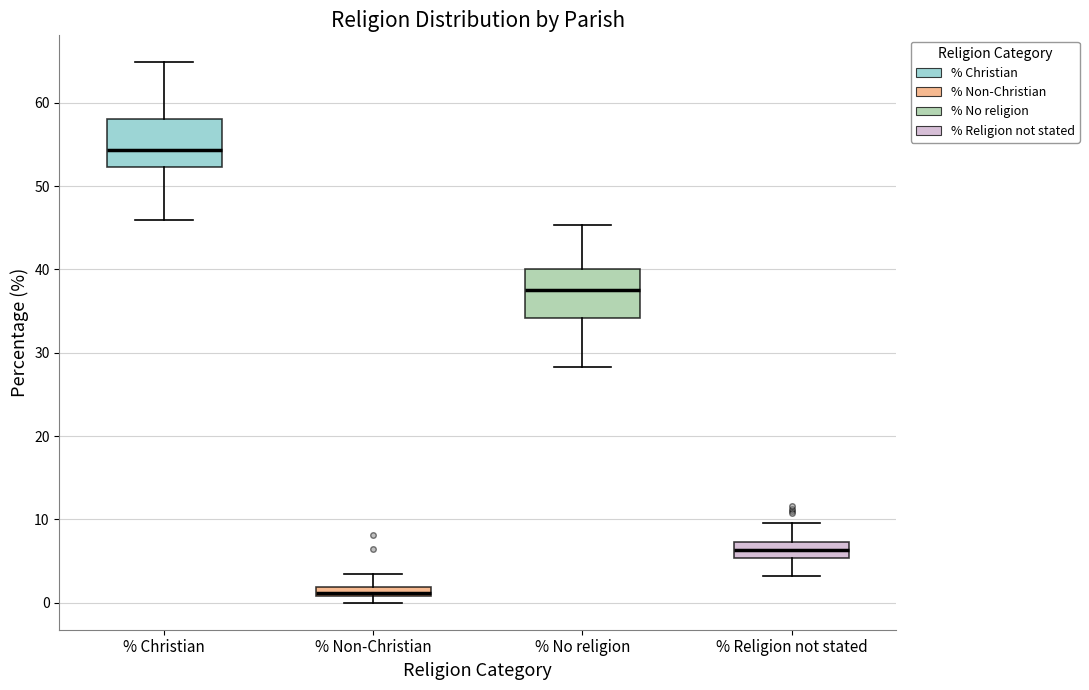

Where is the upper edge of the box for % No religion on the y-axis? The values are not printed on the chart, so give them approximately, as read against the axis.

40